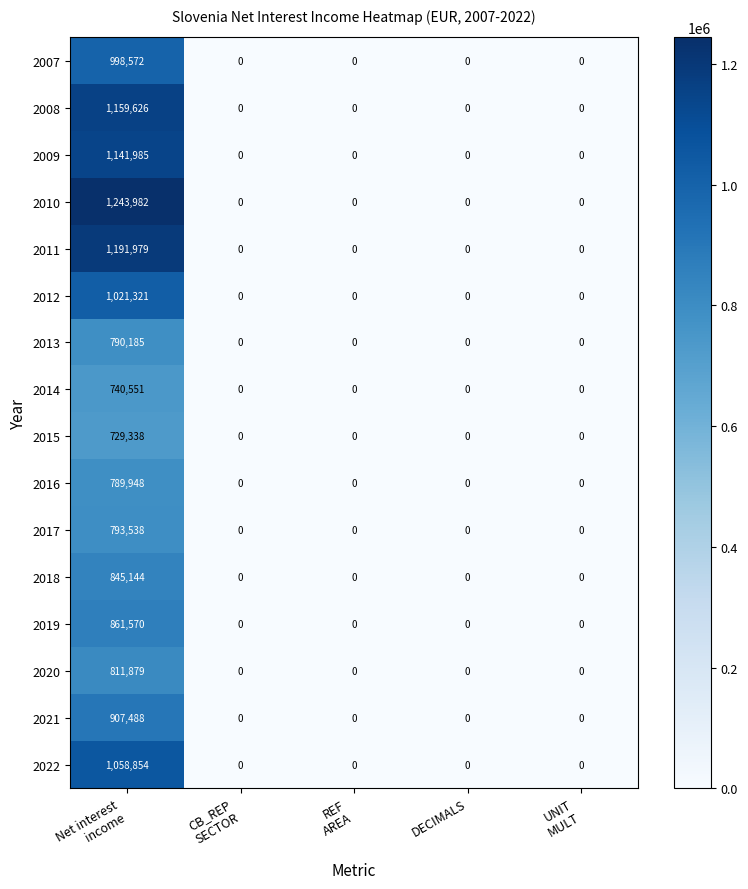

What is the maximum value shown in the chart?

1243982